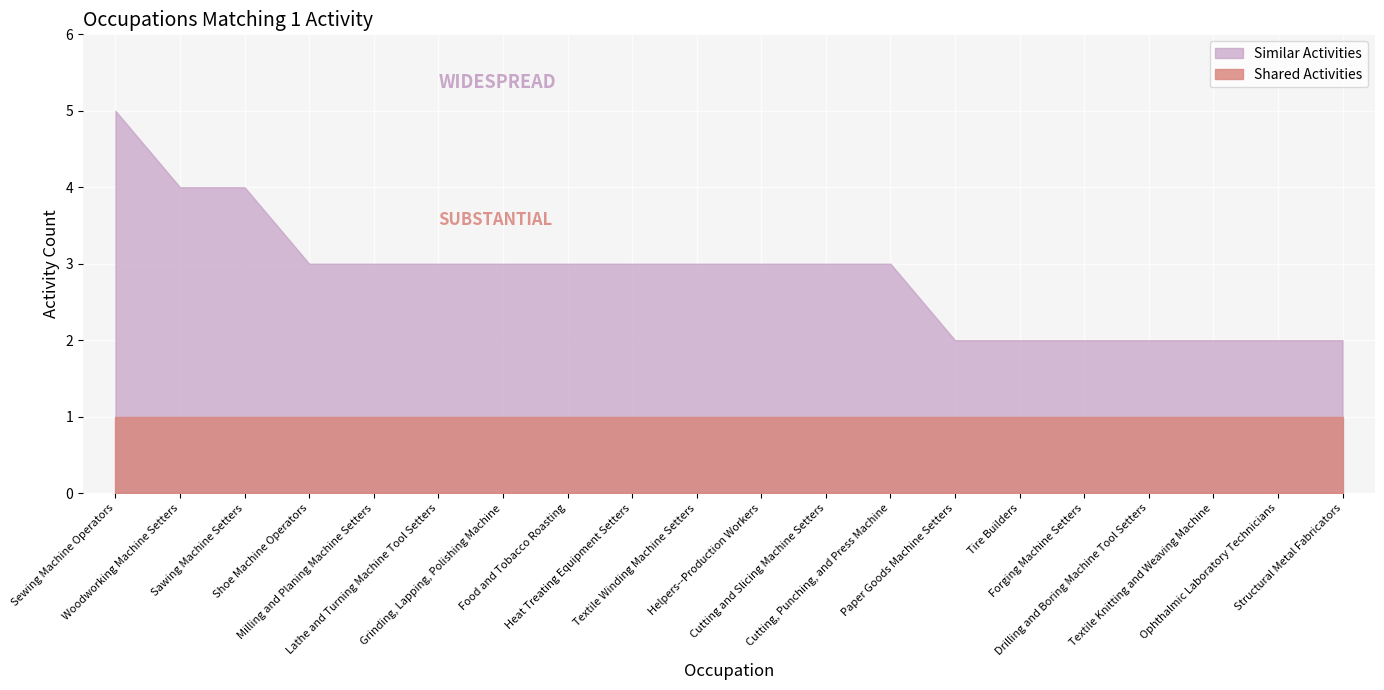

Which series has the largest total across all categories?

Similar Activities